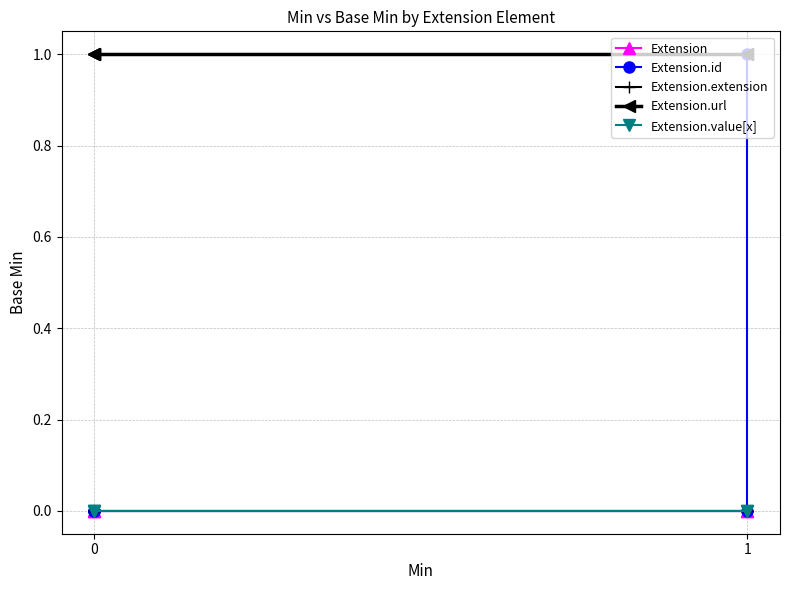

Does the chart have visible grid lines?

Yes